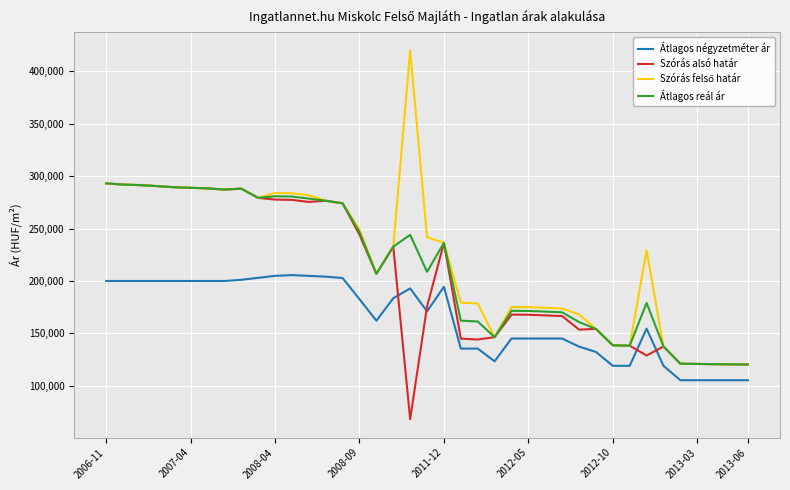

How many lines are shown in the chart?

4